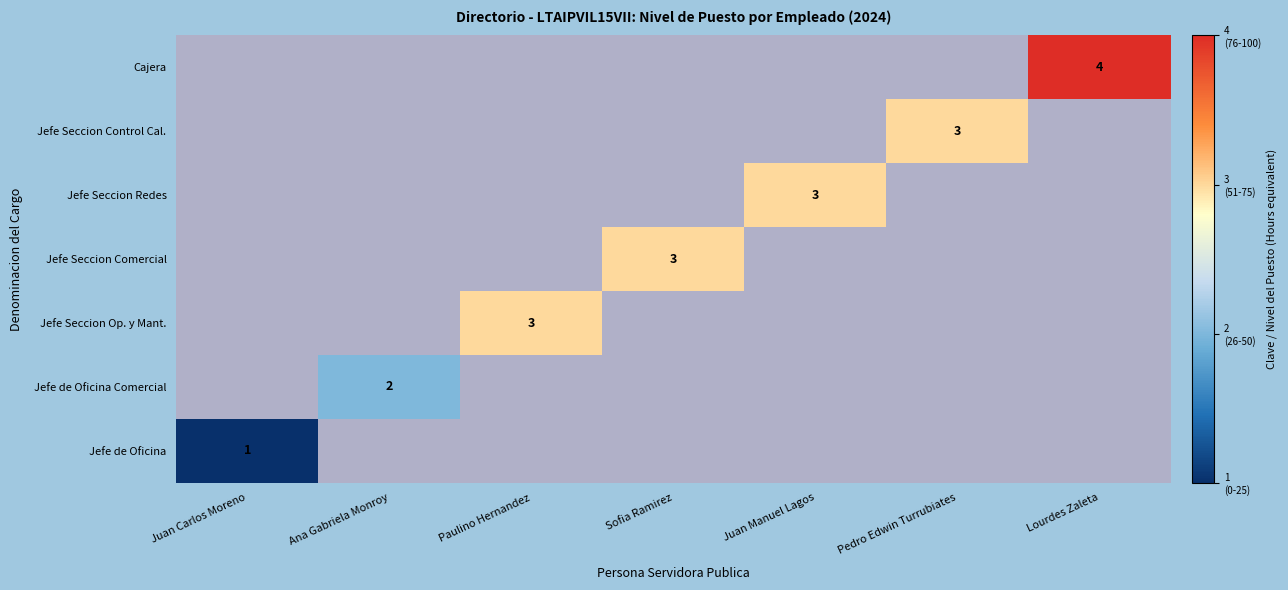

List the series in order of their overall mean, highest first.

Jefe de Oficina, Jefe de Oficina Comercial, Jefe Seccion Op. y Mant., Jefe Seccion Comercial, Jefe Seccion Redes, Jefe Seccion Control Cal., Cajera